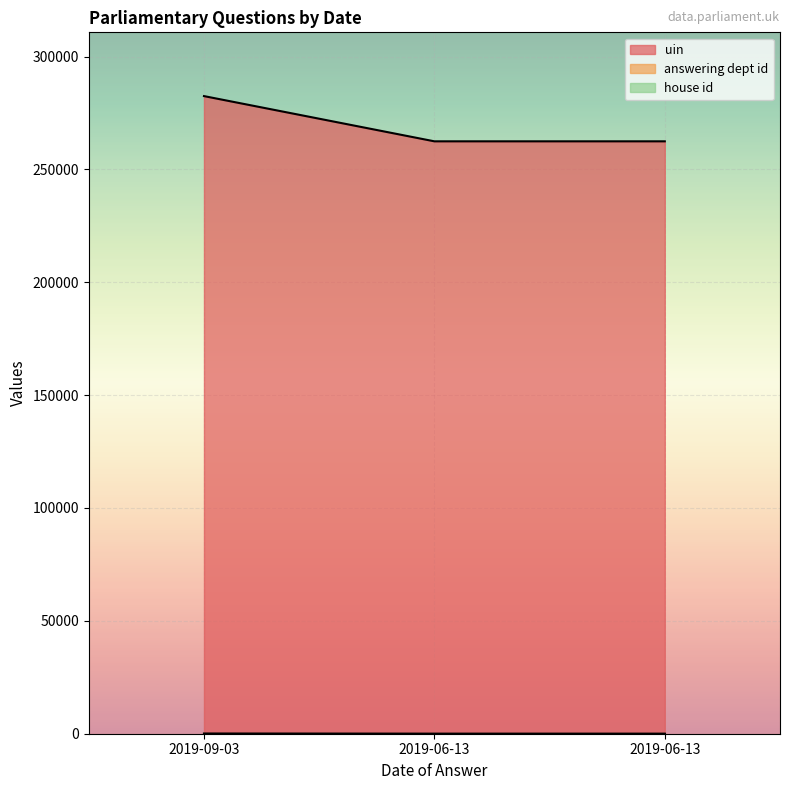

Which category has the lowest value across all series?

2019-06-13